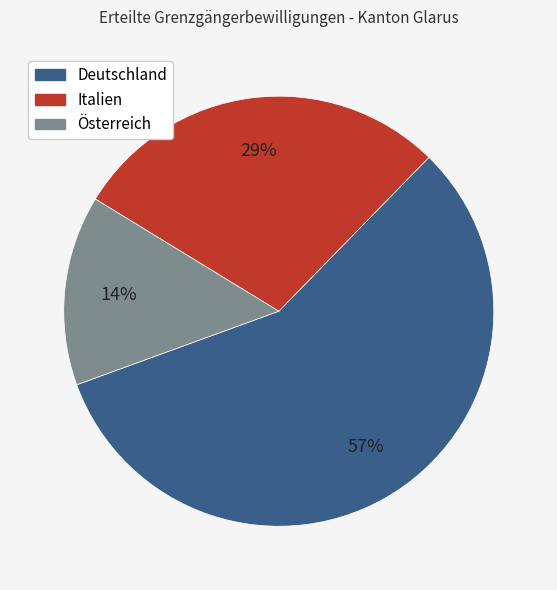

True or false: Österreich accounts for 5% of the total.

False